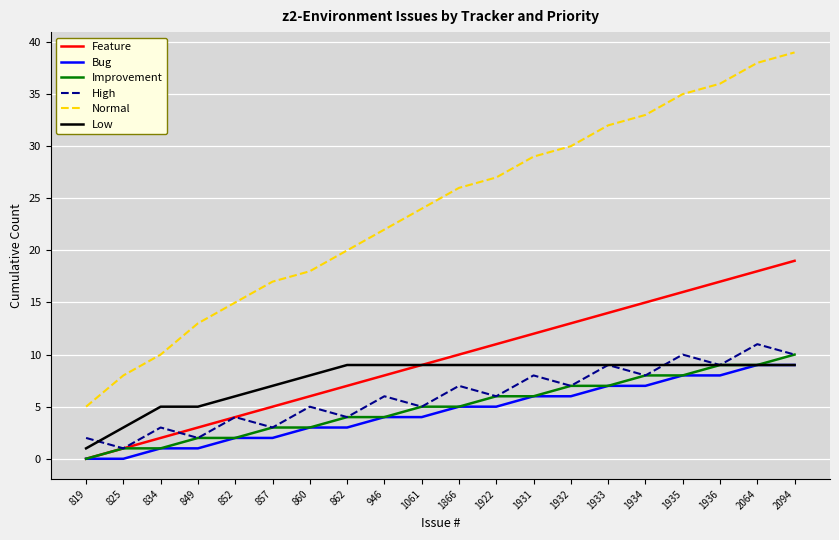

What is the difference between the maximum and second lowest values in the Improvement series?

9